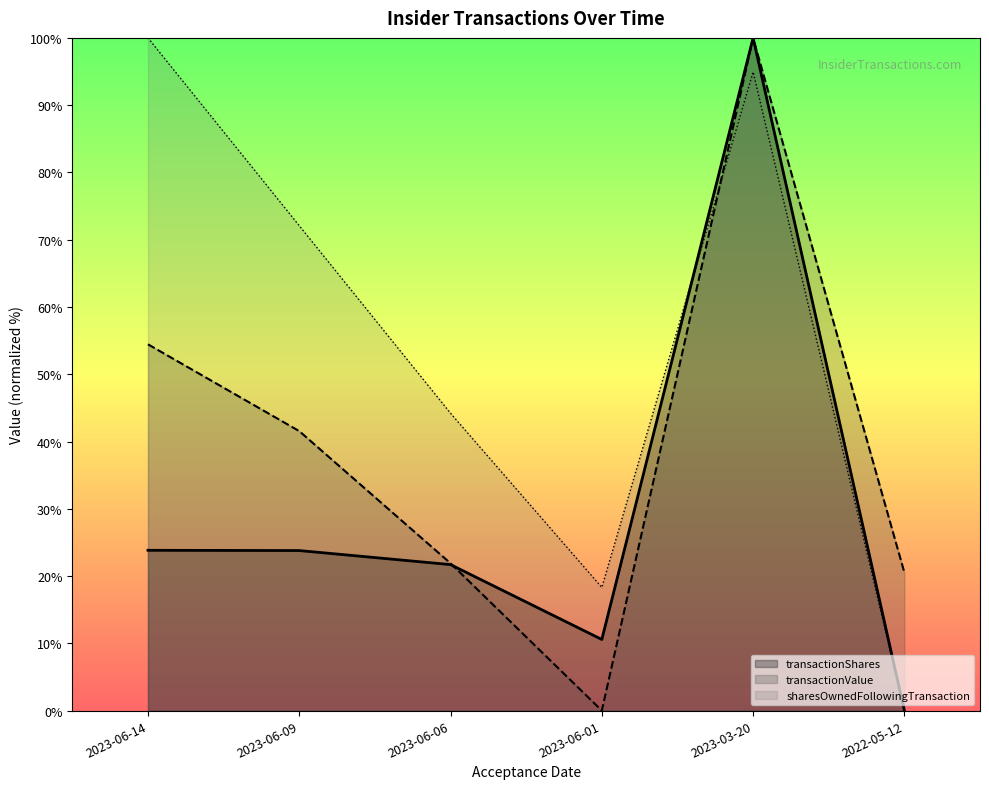

How many lines are shown in the chart?

3